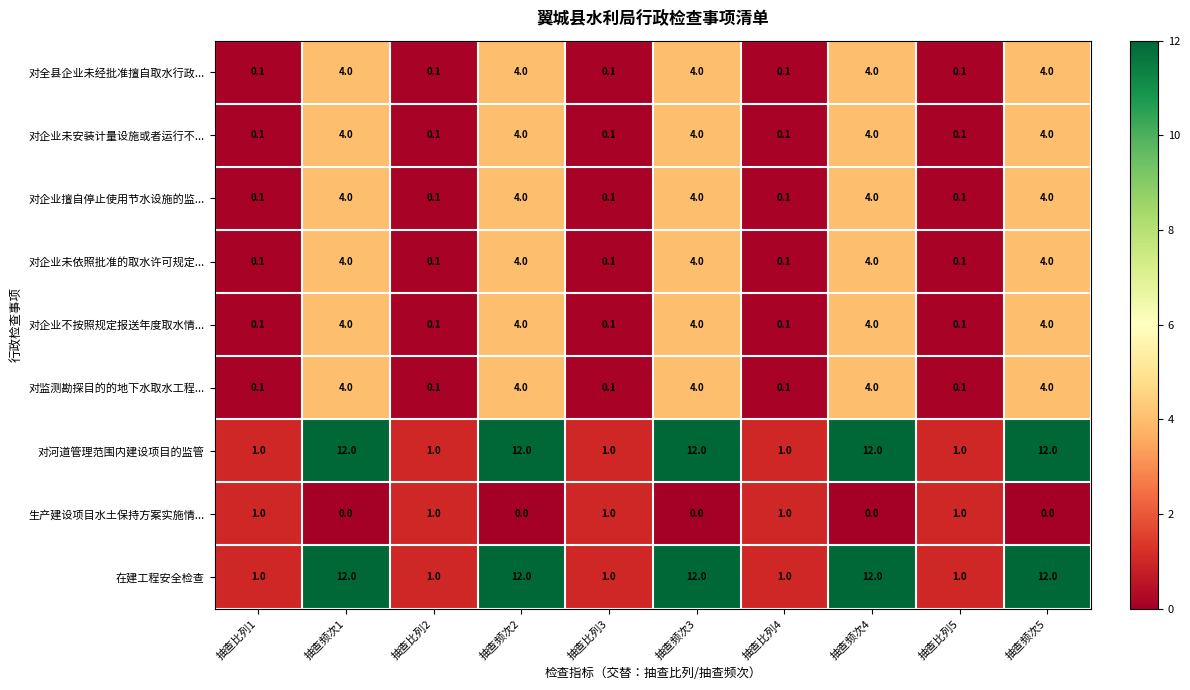

The value of 对企业不按照规定报送年度取水情... at 抽查频次3 is 4.0. True or false?

True